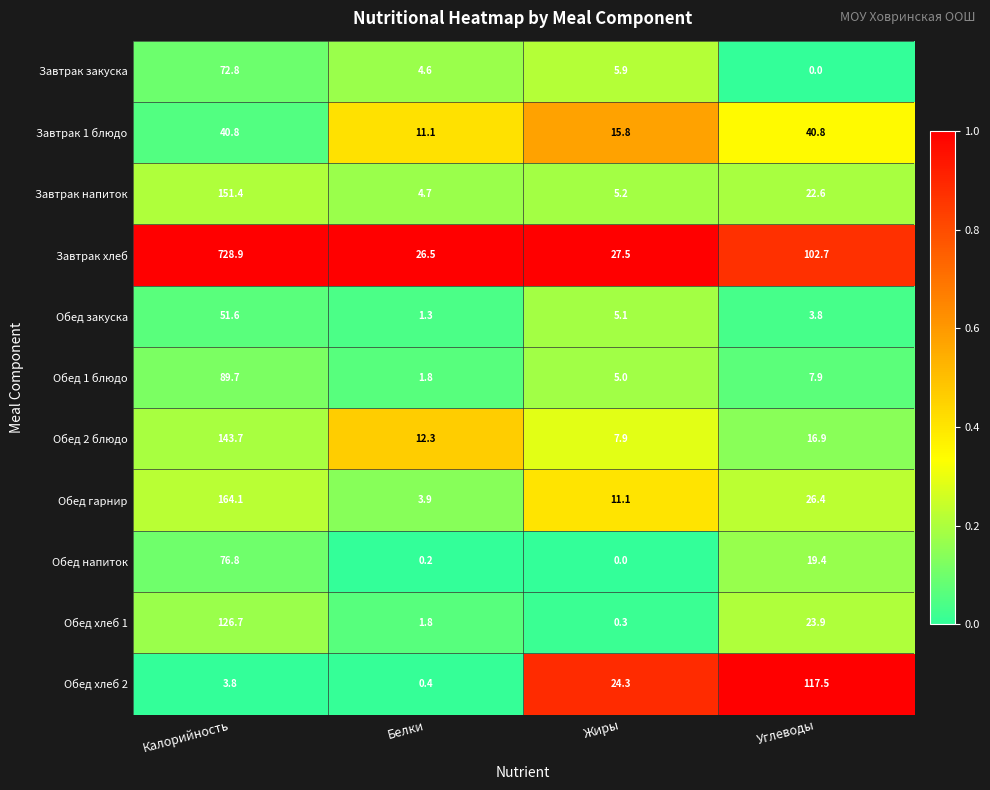

At Калорийность, list the series in order from smallest to largest.

Обед хлеб 2, Завтрак 1 блюдо, Обед закуска, Завтрак закуска, Обед напиток, Обед 1 блюдо, Обед хлеб 1, Обед 2 блюдо, Завтрак напиток, Обед гарнир, Завтрак хлеб